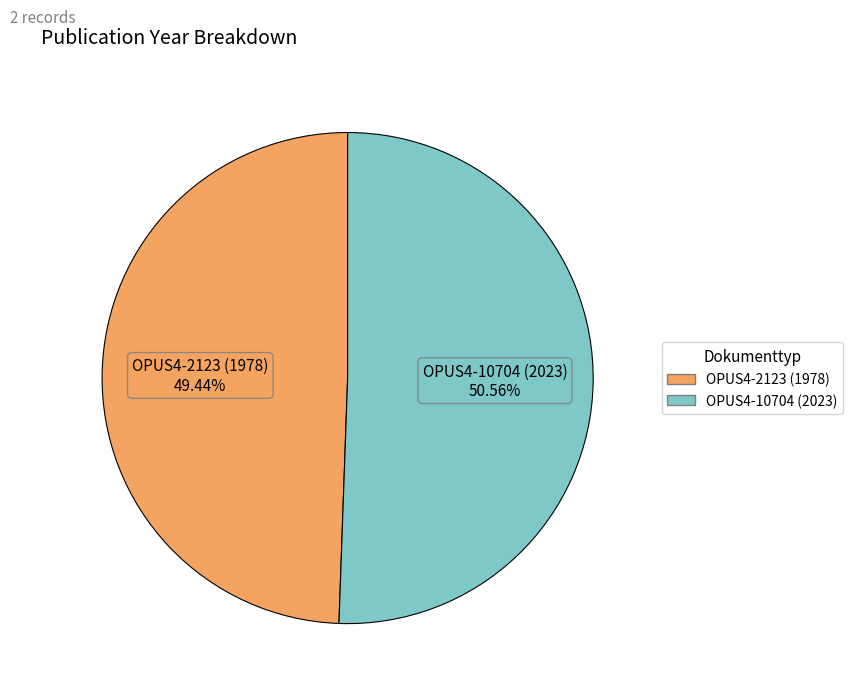

Which slice is the largest?

OPUS4-10704 (2023)